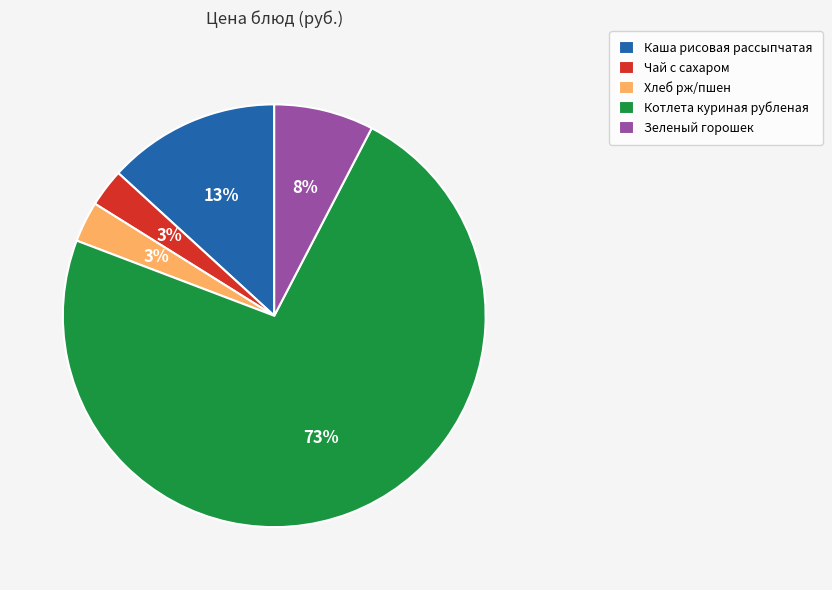

Which category has the biggest portion of the pie?

Котлета куриная рубленая